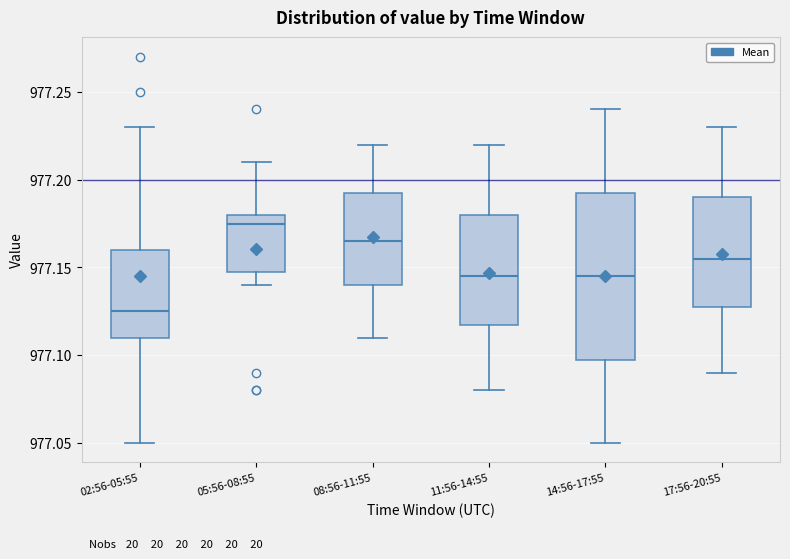

Which box is the tallest, from its lower edge to its upper edge?

14:56-17:55